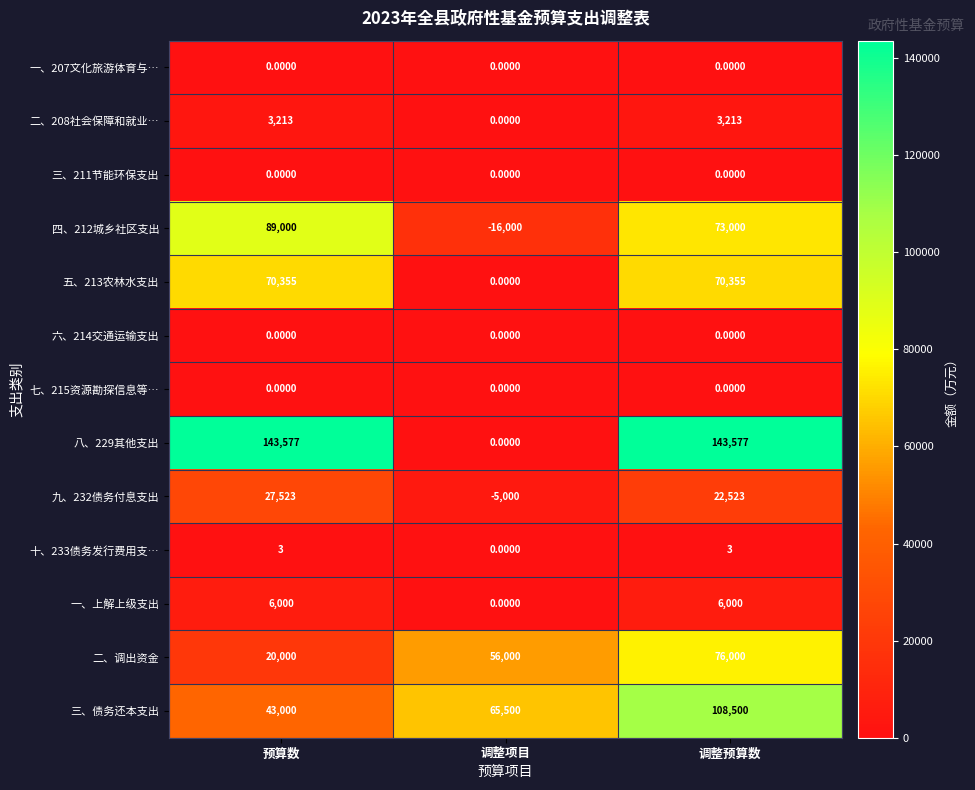

What is the sum of the 九、232债务付息支出 values at 预算数 and 调整项目?

22523